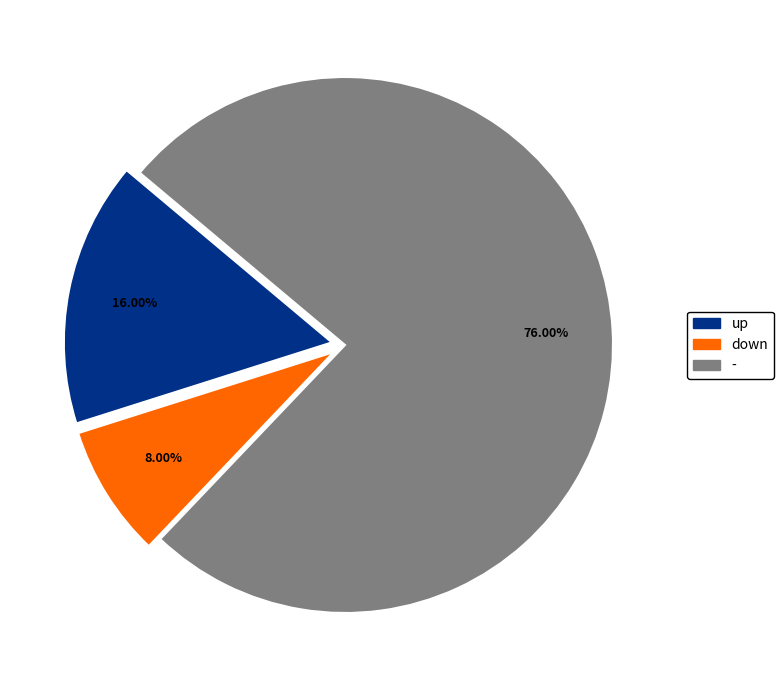

Count the number of slices in the pie.

3